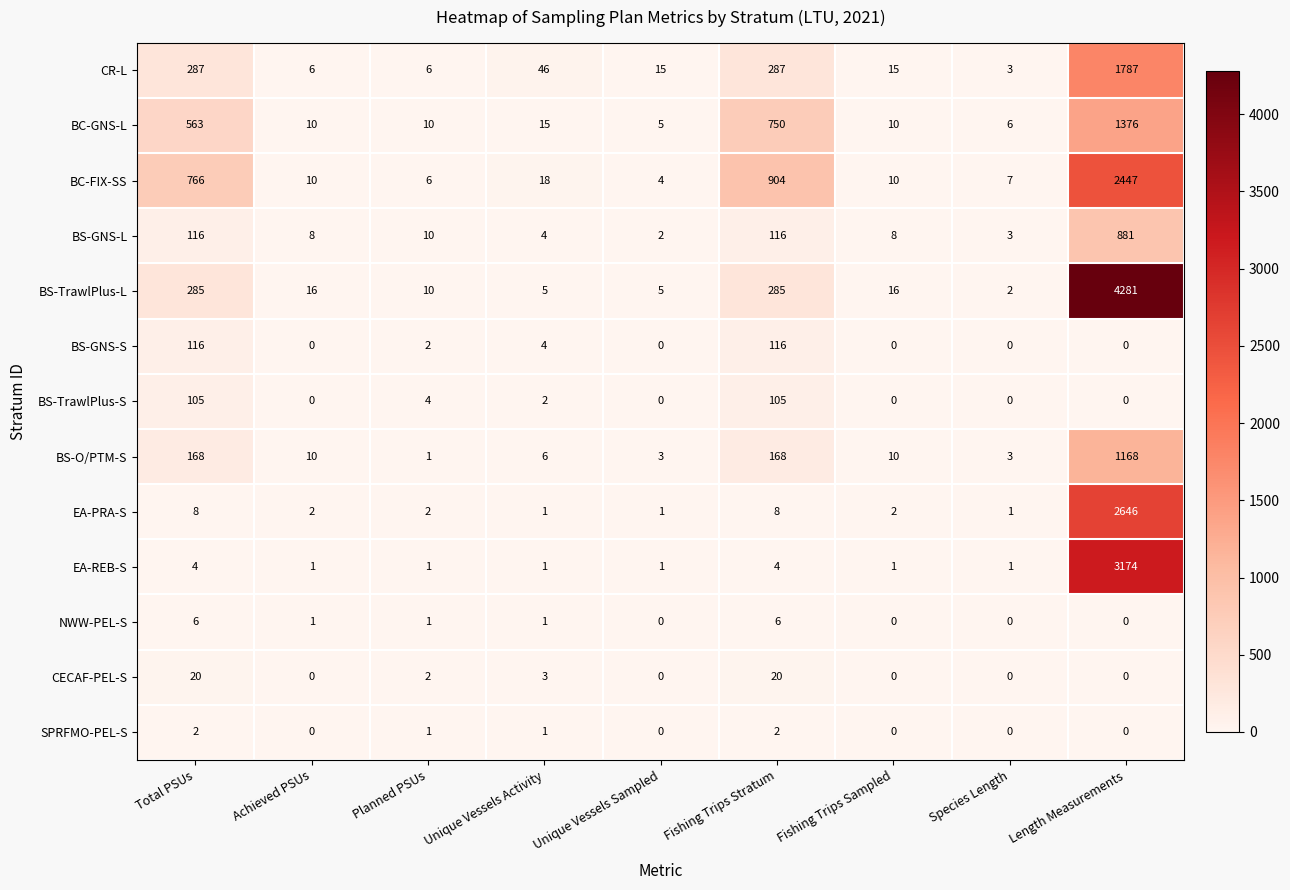

Rank the series by their maximum value, from lowest to highest.

SPRFMO-PEL-S, NWW-PEL-S, CECAF-PEL-S, BS-TrawlPlus-S, BS-GNS-S, BS-GNS-L, BS-O/PTM-S, BC-GNS-L, CR-L, BC-FIX-SS, EA-PRA-S, EA-REB-S, BS-TrawlPlus-L